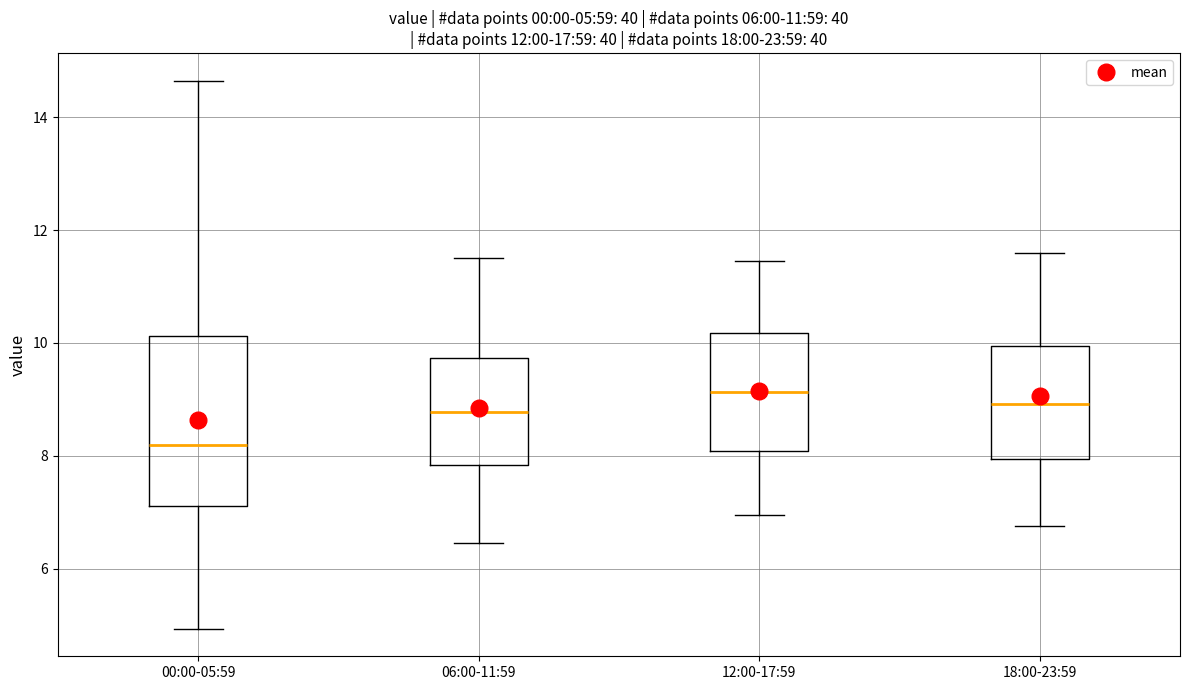

Which box is the tallest, from its lower edge to its upper edge?

00:00-05:59